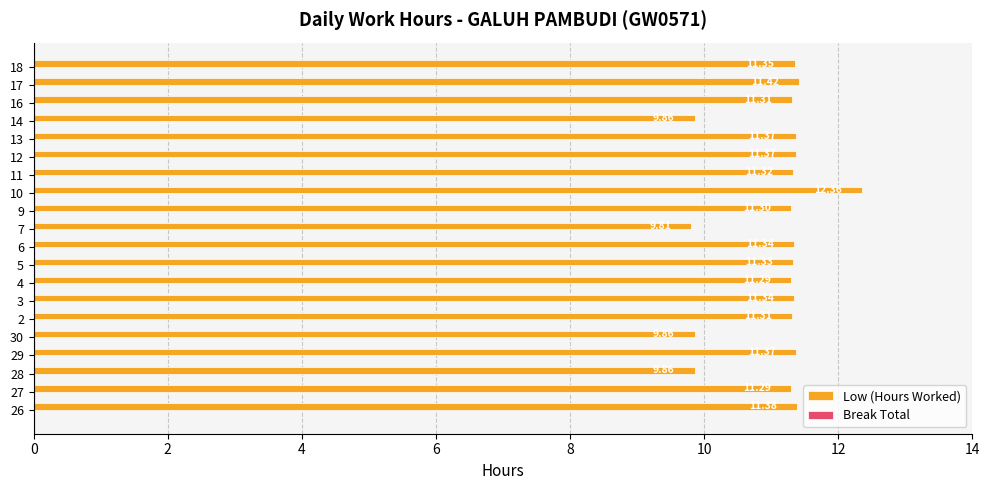

Does the chart contain any negative values?

No